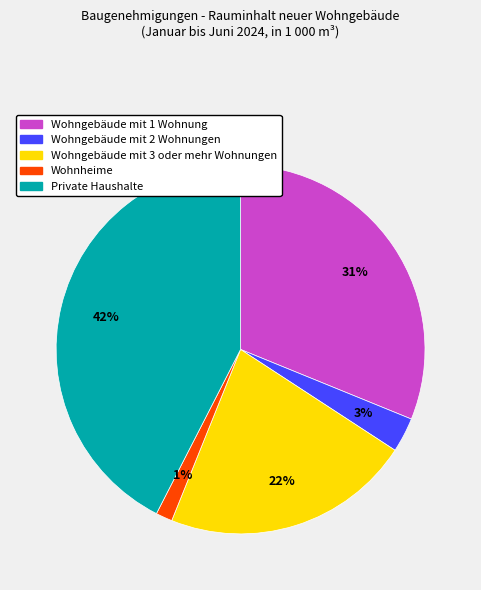

How many segments does this pie chart have?

5